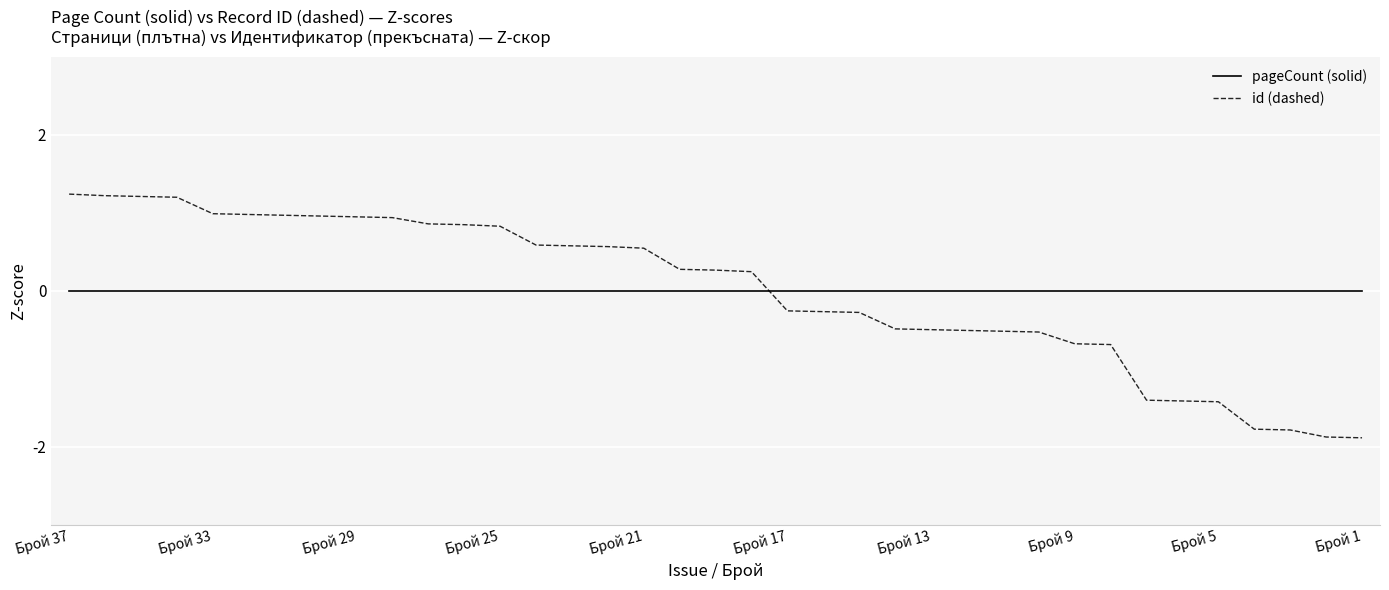

What are all the series names shown in the legend?

pageCount (solid), id (dashed)